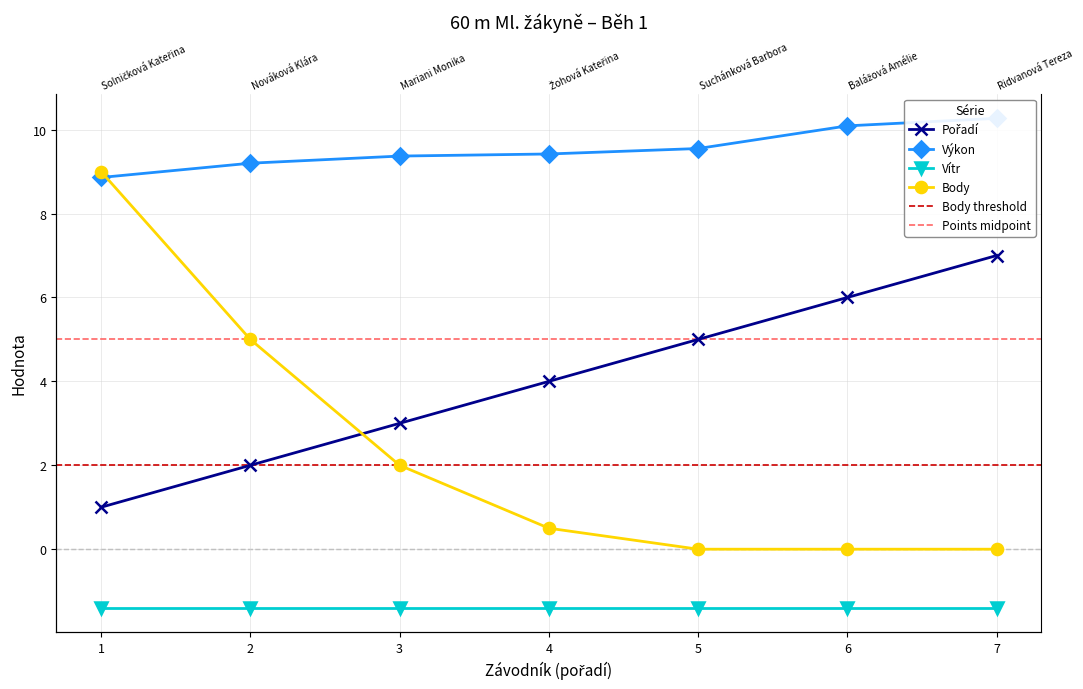

True or false: Body has more than 2 interior local peaks.

False